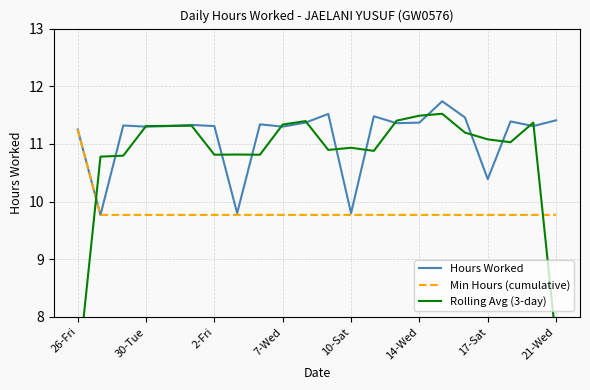

What is the difference between the highest and lowest values at 16?

2.0